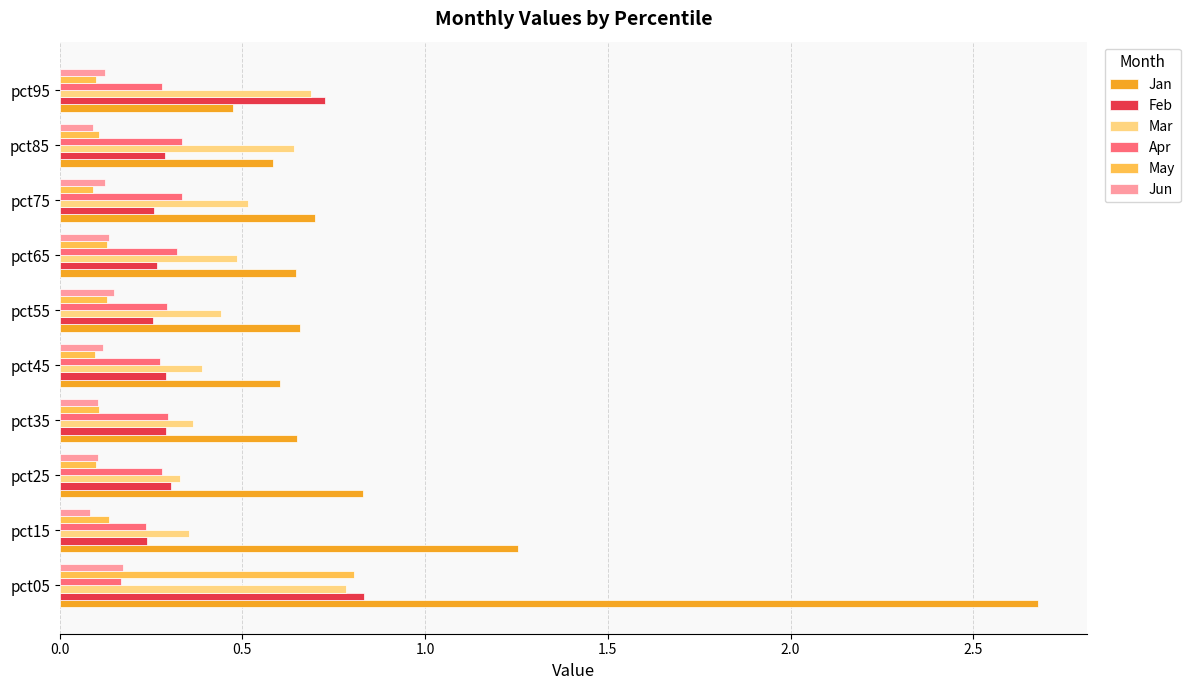

Is the value of Mar at pct45 greater than the value of Jun at pct45?

Yes